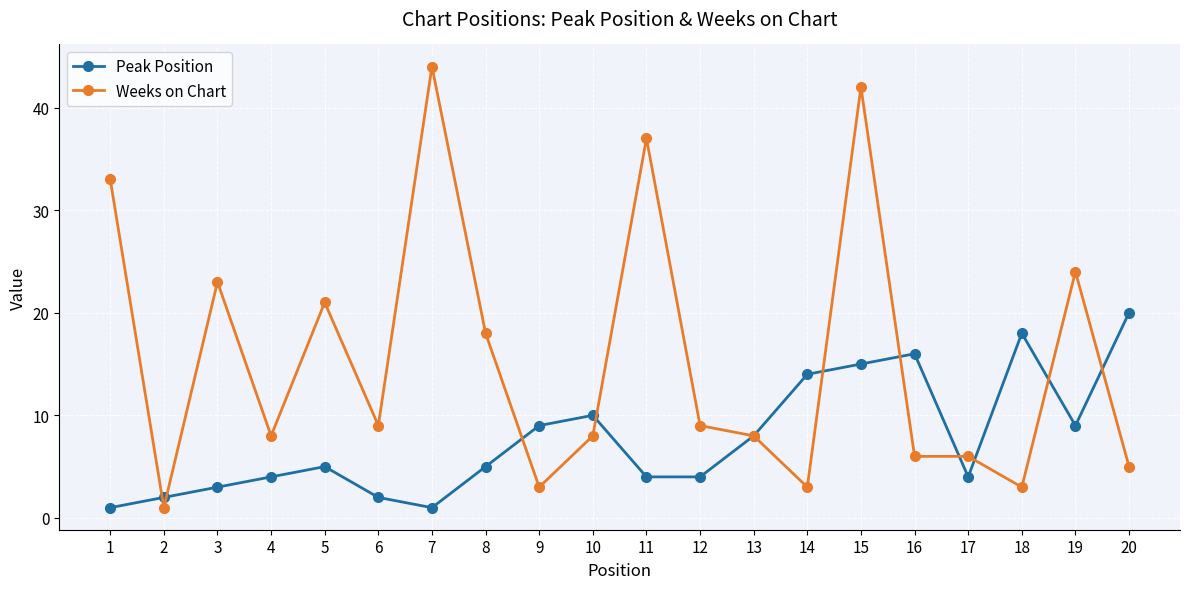

The Weeks on Chart series shows 13 at 6. True or false?

False